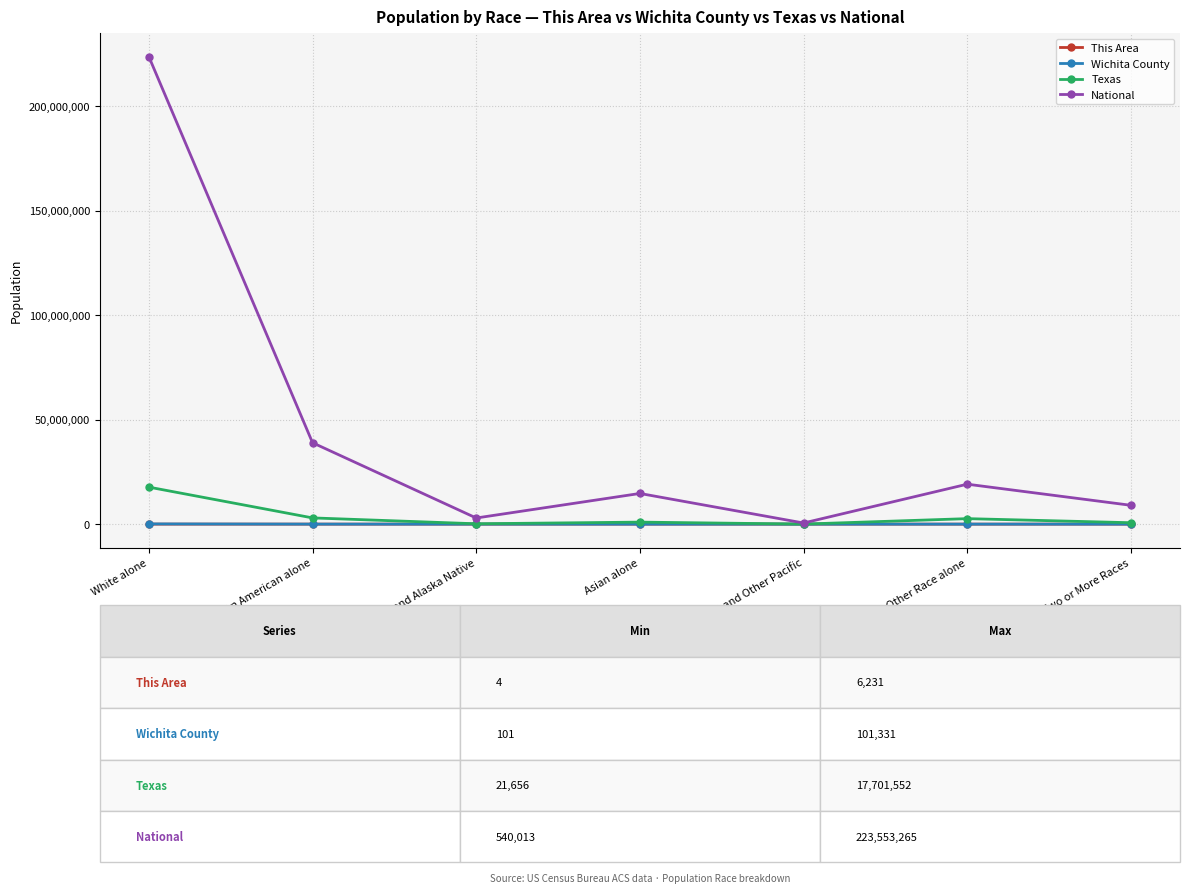

Which category has the highest value in the National series?

White alone